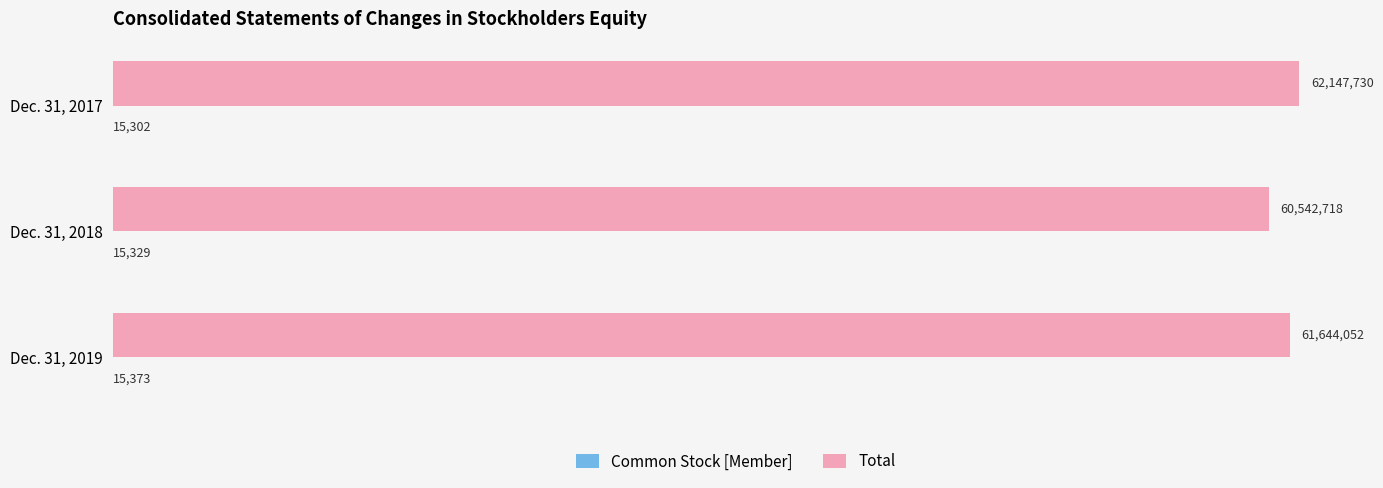

Which series changed the most between Dec. 31, 2018 and Dec. 31, 2019?

Total